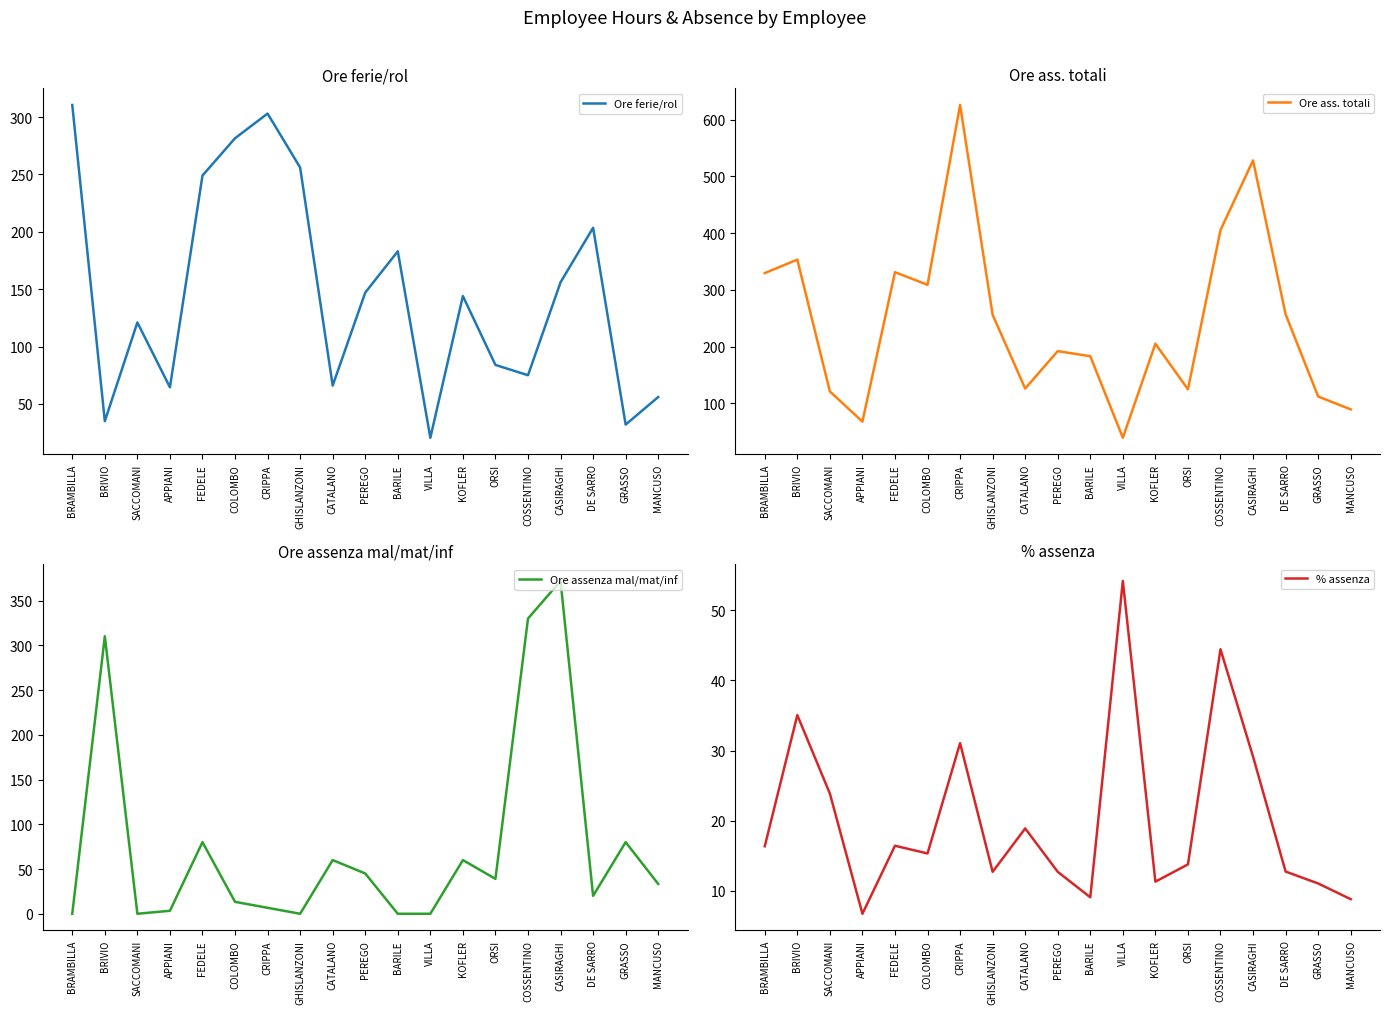

Between which two adjacent categories do % assenza and Ore ferie/rol first intersect?

BRAMBILLA and BRIVIO